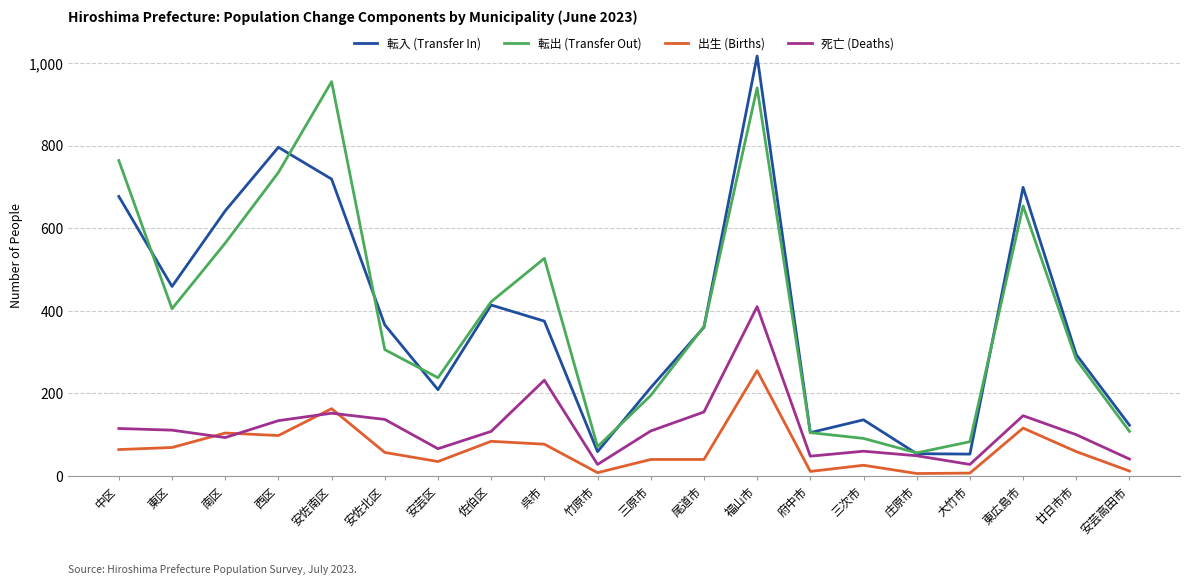

At which category does 転出 (Transfer Out) reach its first local peak?

安佐南区